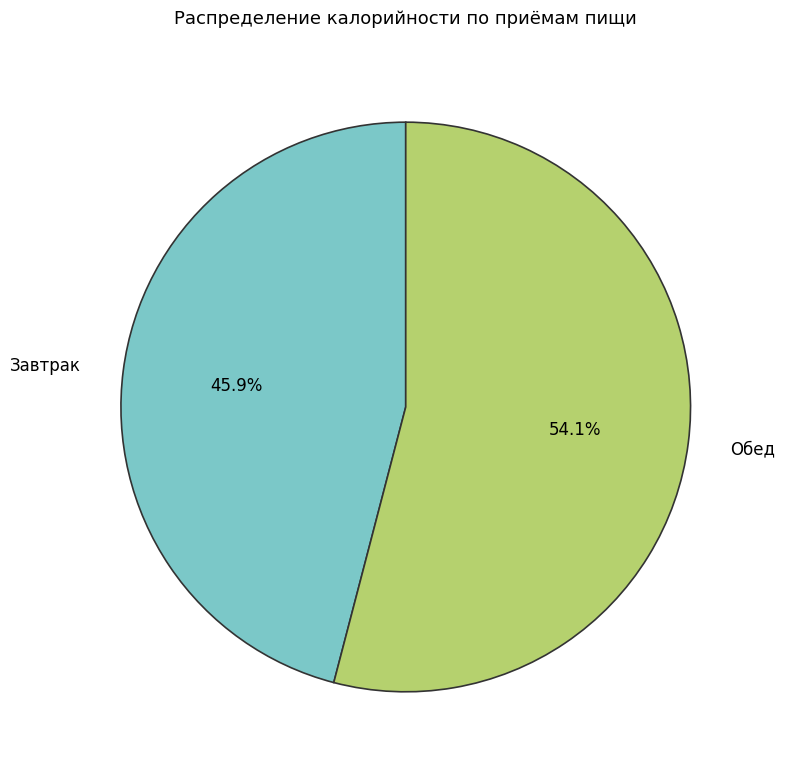

Is there any slice that represents more than half of the pie?

Yes